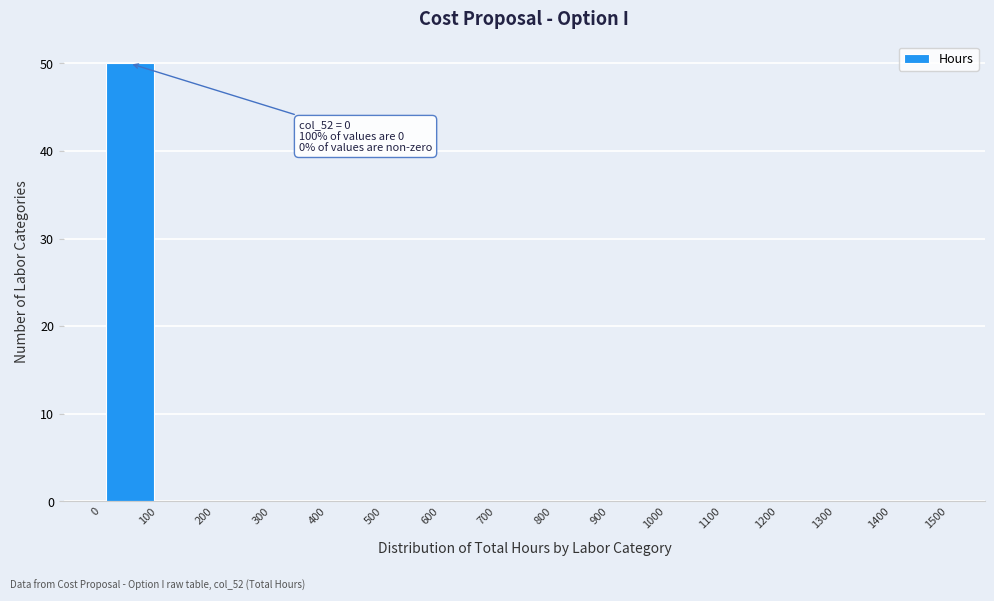

Over which range of the x-axis is the bar tallest?

0 to 100